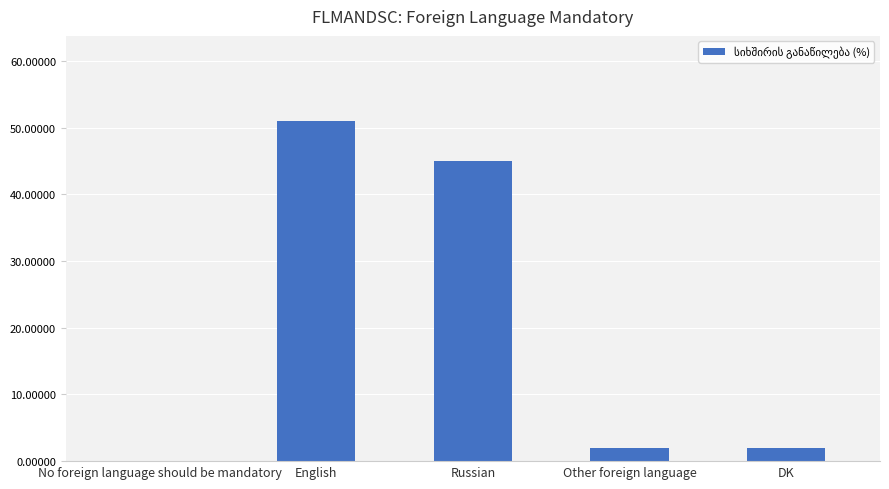

True or false: the data shows 45 at Russian.

True